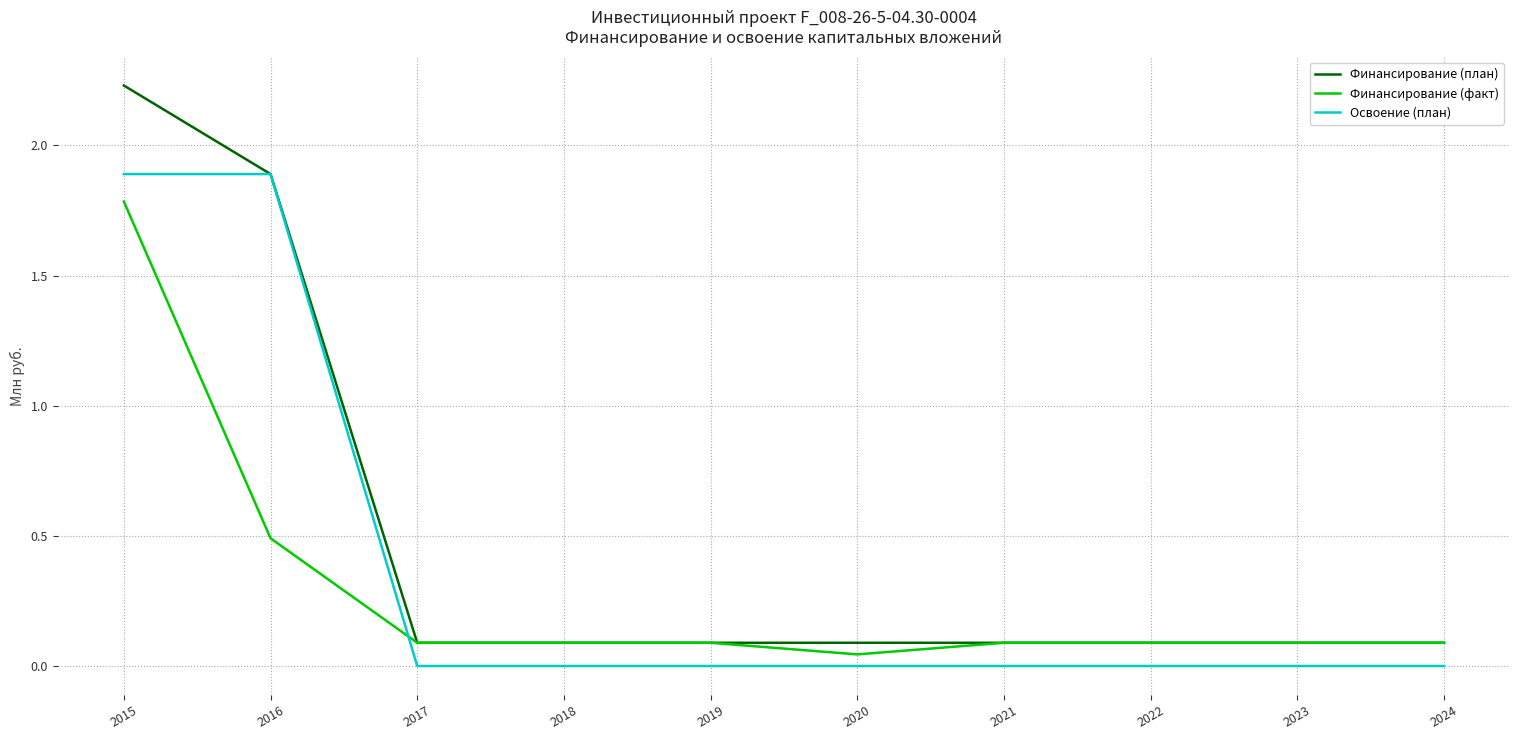

Which category has the highest value in the Финансирование (план) series?

2015